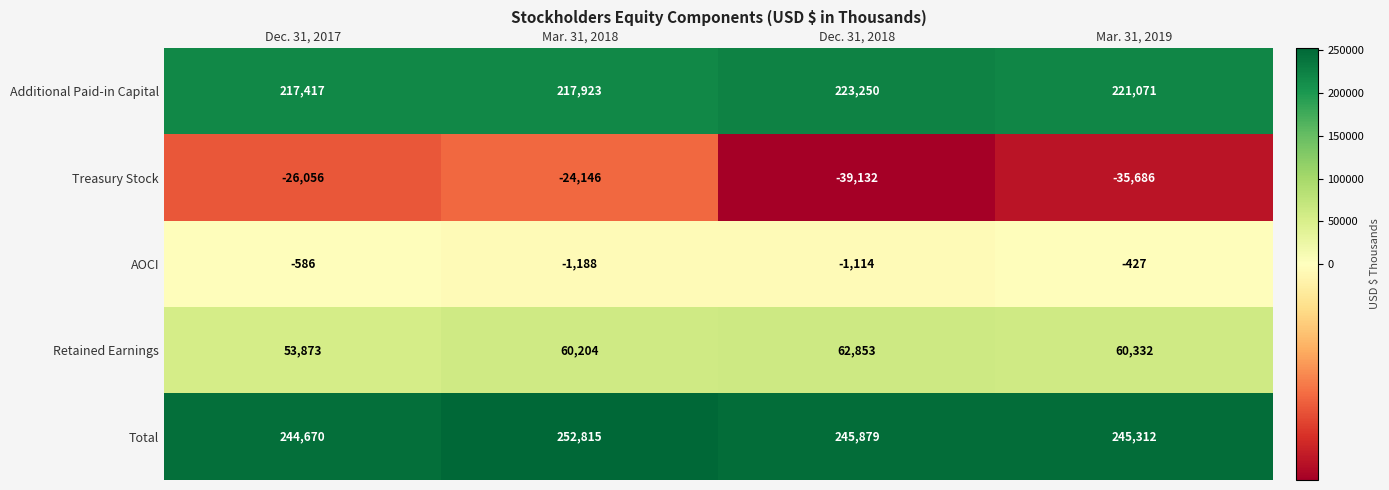

What is the total value across all series at Mar. 31, 2019?

490602